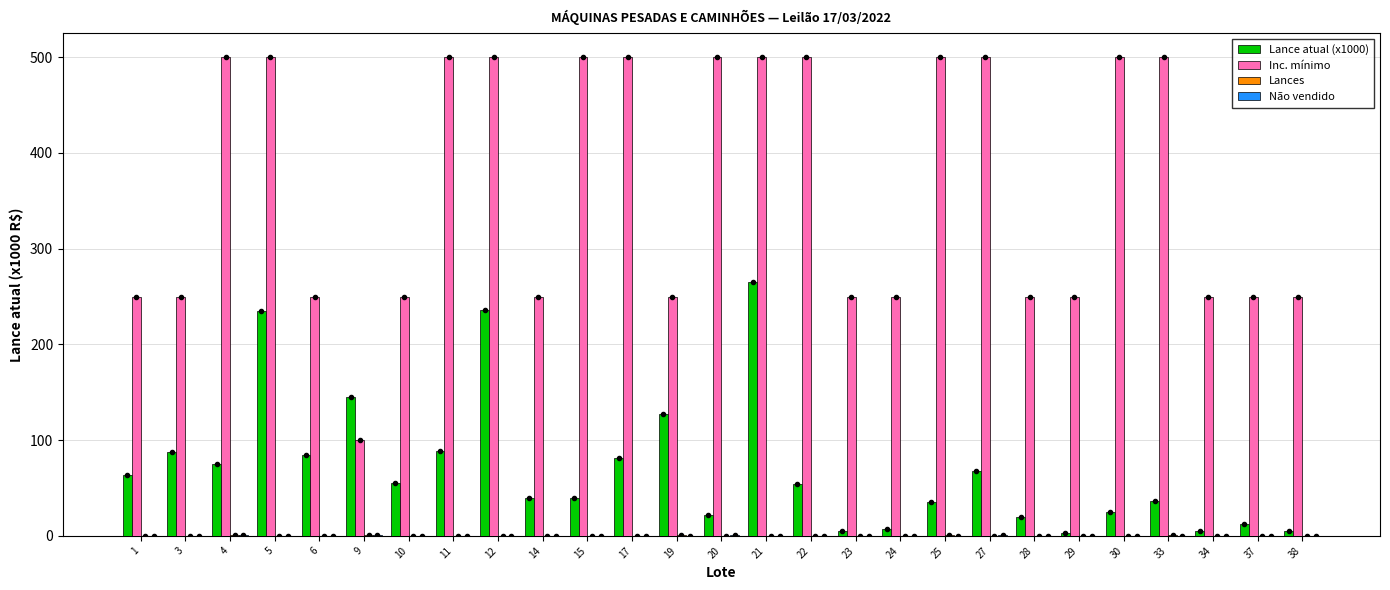

Which series has the largest total across all categories?

Inc. mínimo